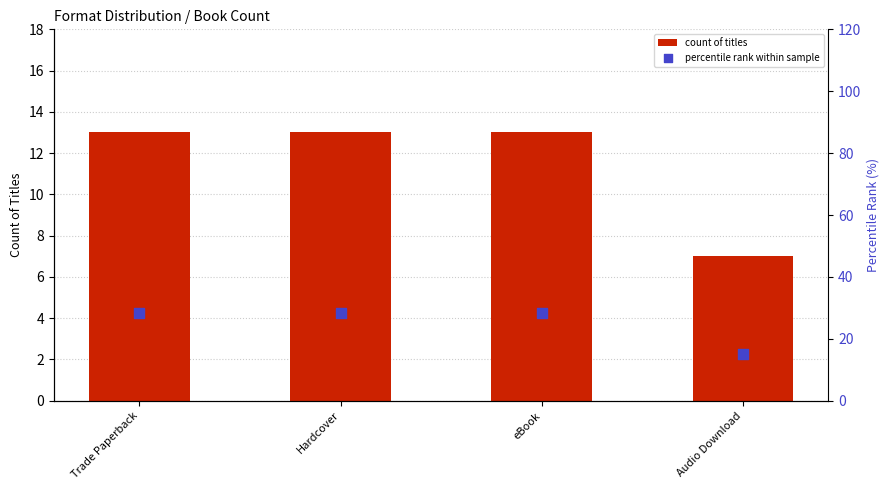

What are all the series names shown in the legend?

count of titles, percentile rank within sample